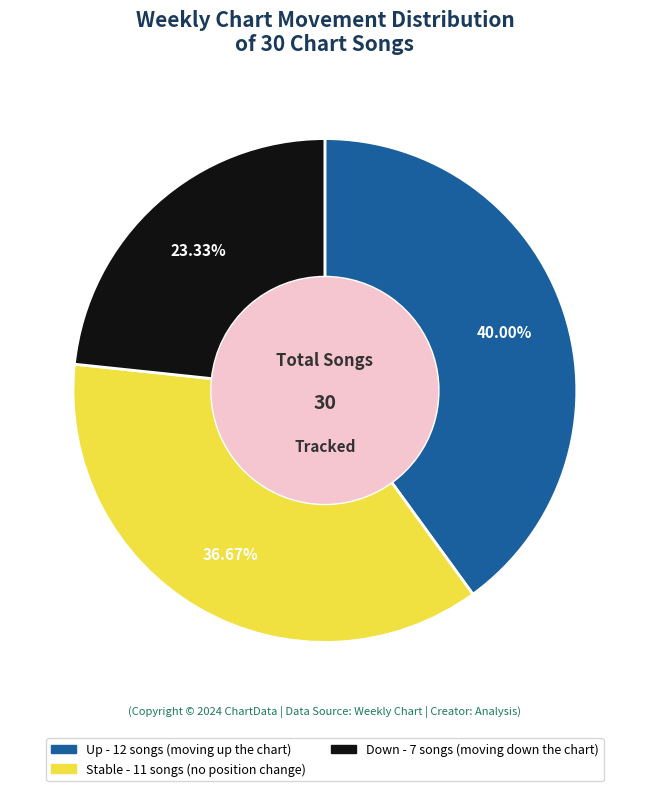

Is there any slice that represents more than half of the pie?

No